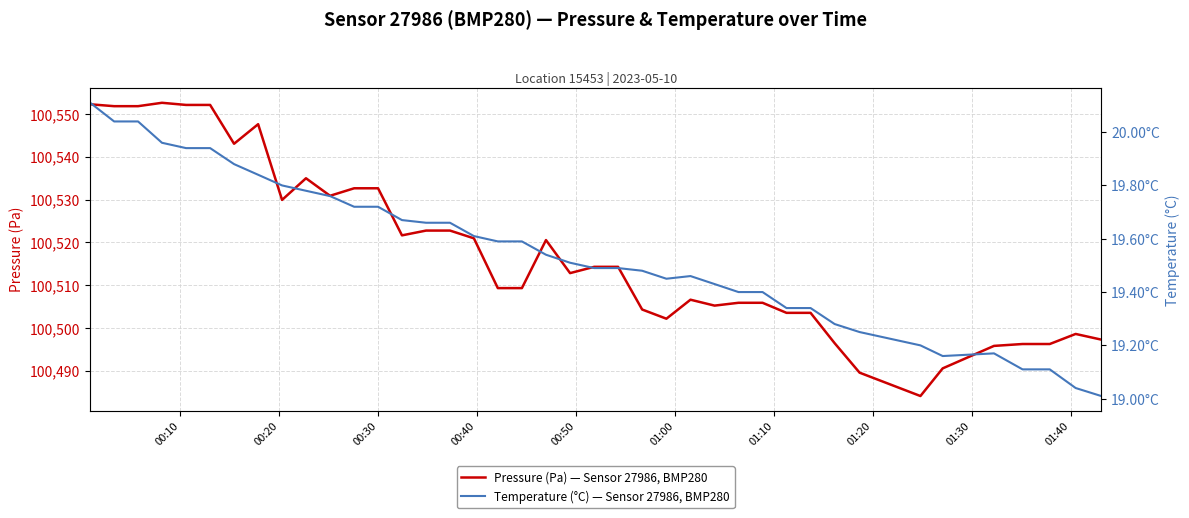

True or false: Pressure (Pa) — Sensor 27986, BMP280 and Temperature (°C) — Sensor 27986, BMP280 cross at least once.

False